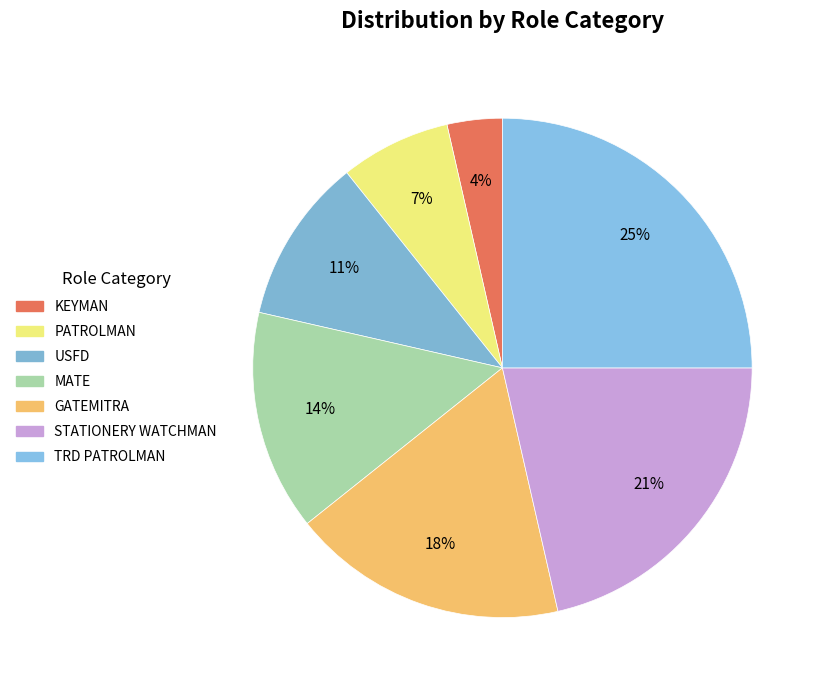

To the nearest percent, what is the average slice percentage?

14%